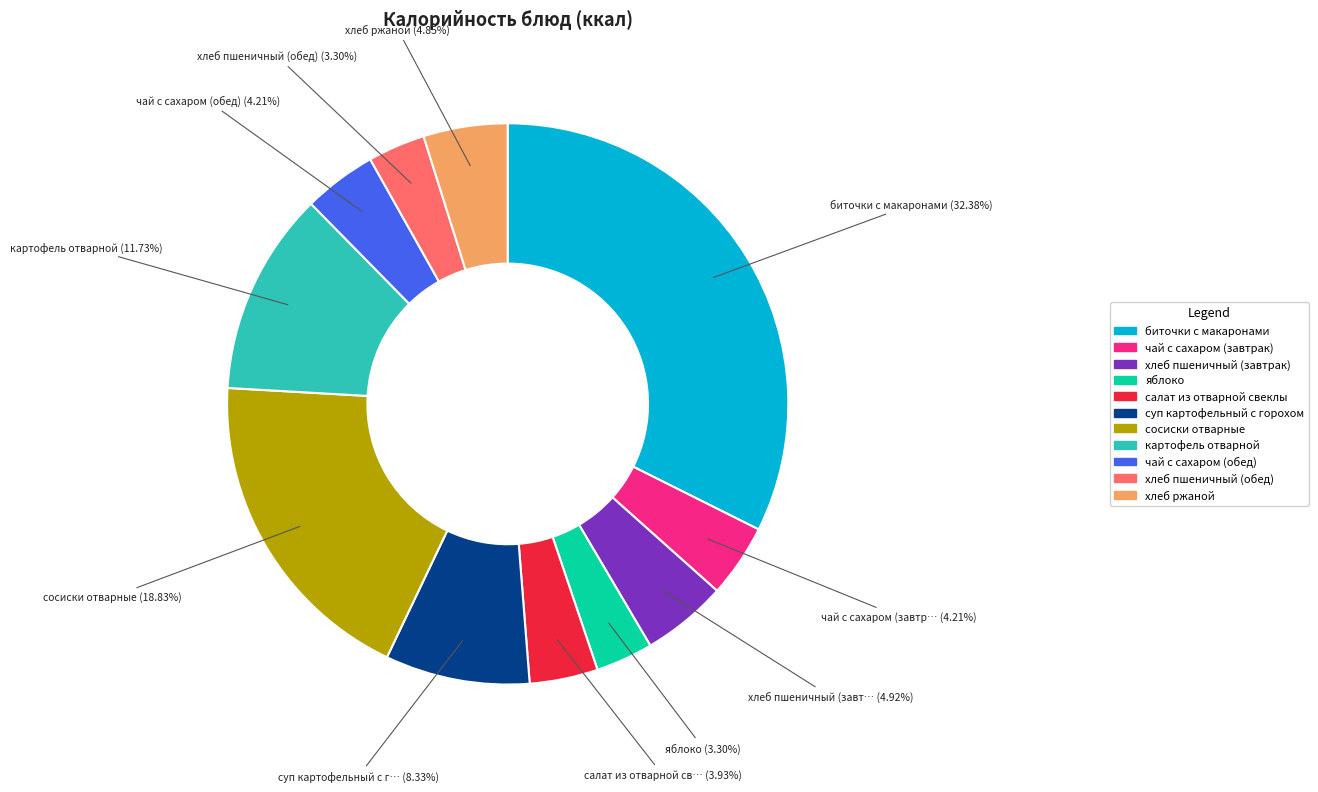

To the nearest percent, what is the difference between the largest and smallest slice percentages?

29%